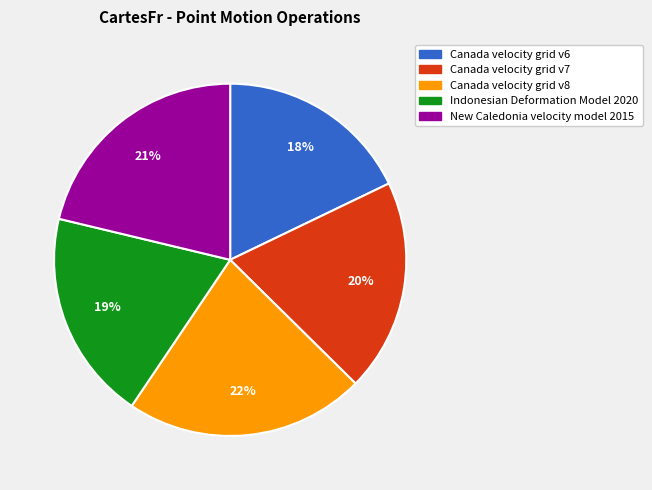

Which category has the smallest portion of the pie?

Canada velocity grid v6